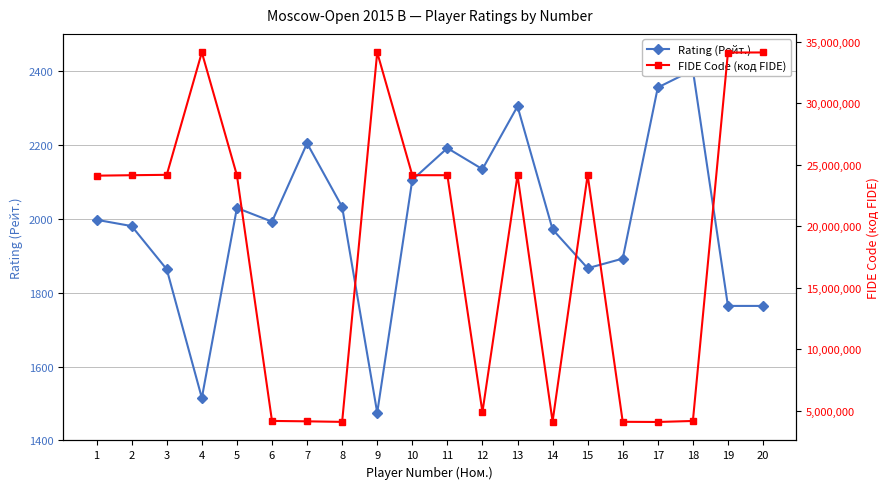

At which label does FIDE Code (код FIDE) first exceed 24142050?

3